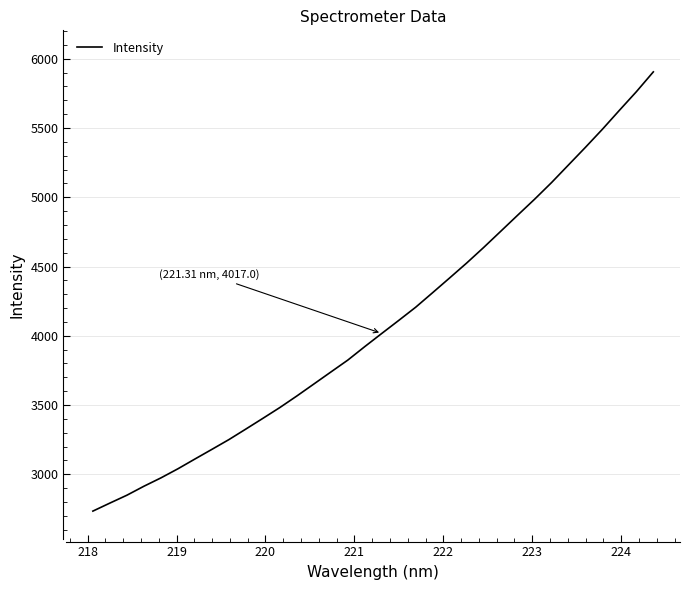

What is the maximum value shown in the chart?

5905.4